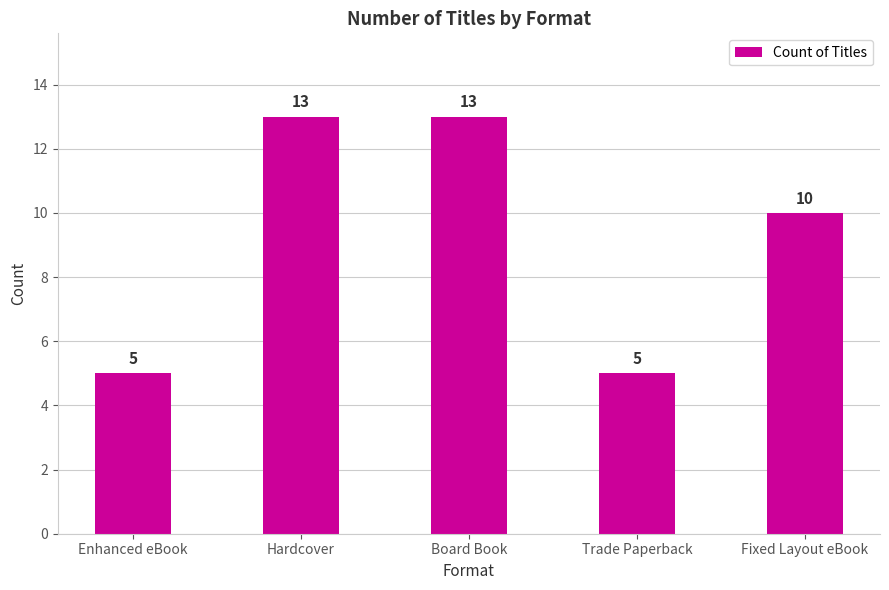

What is the approximate value at Enhanced eBook?

5